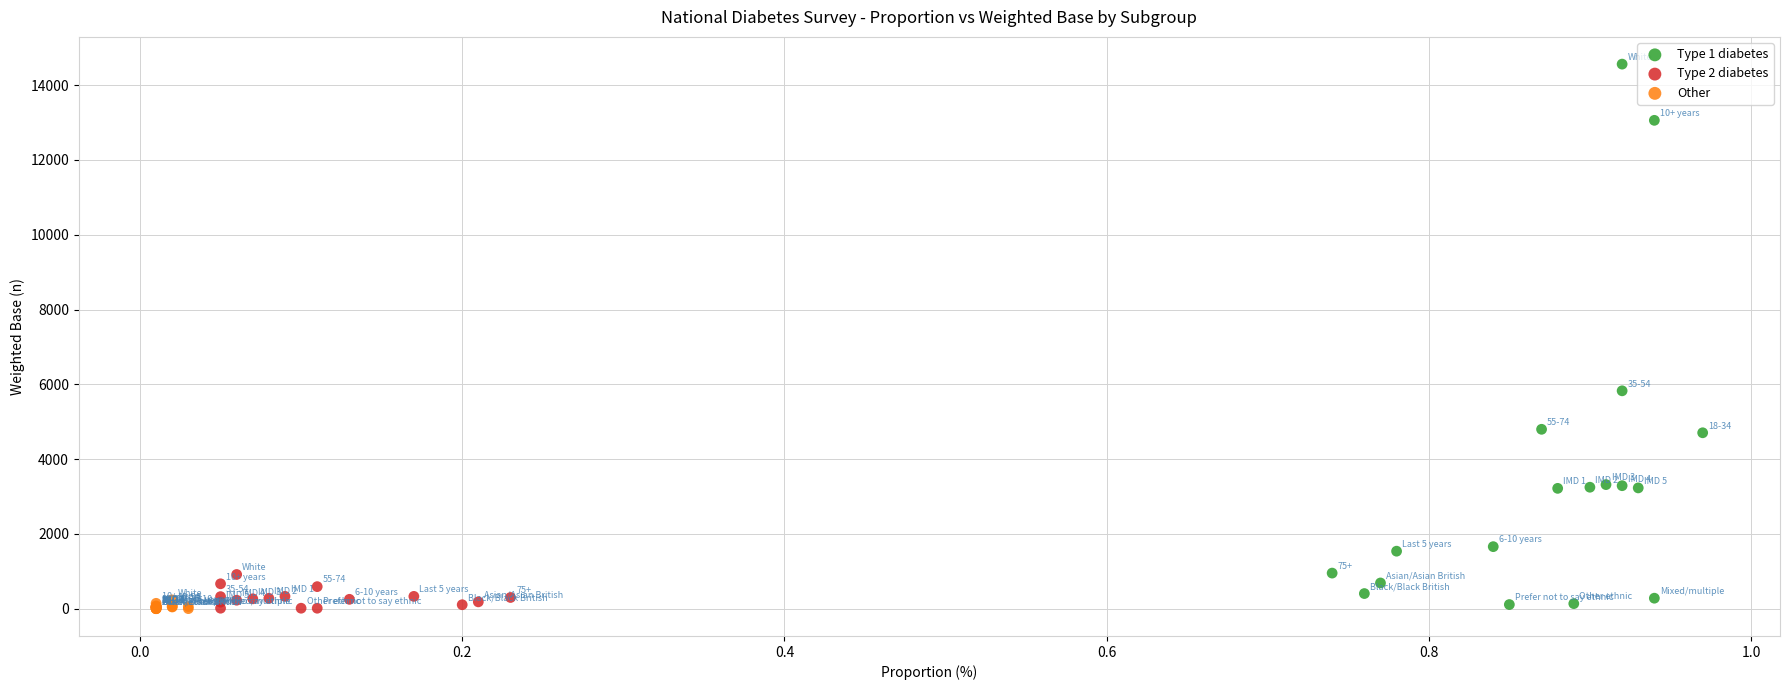

Which series reaches the maximum Y coordinate?

Type 1 diabetes